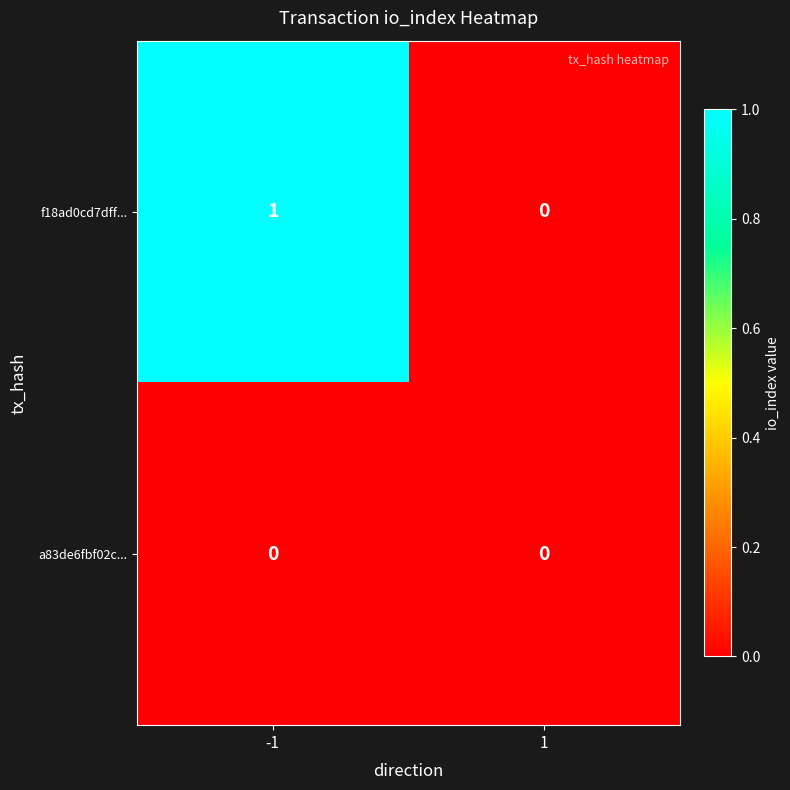

At -1, list the series in order from largest to smallest.

f18ad0cd7dff..., a83de6fbf02c...